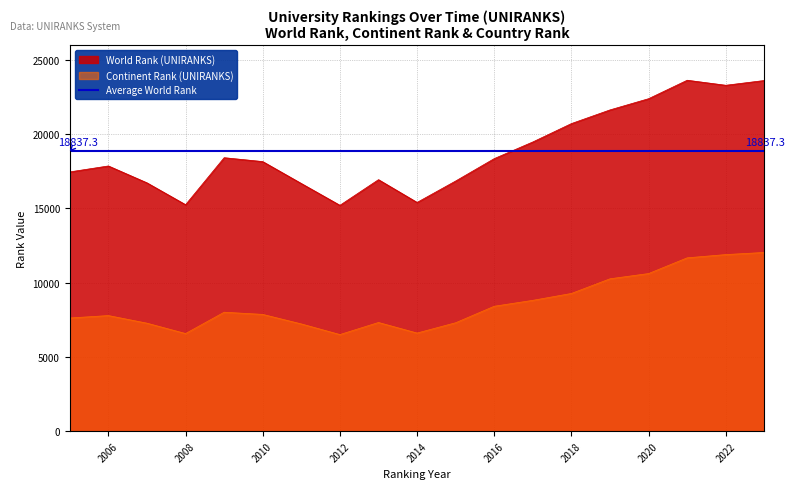

What is the spread (max minus min) of values at 2009?

10401